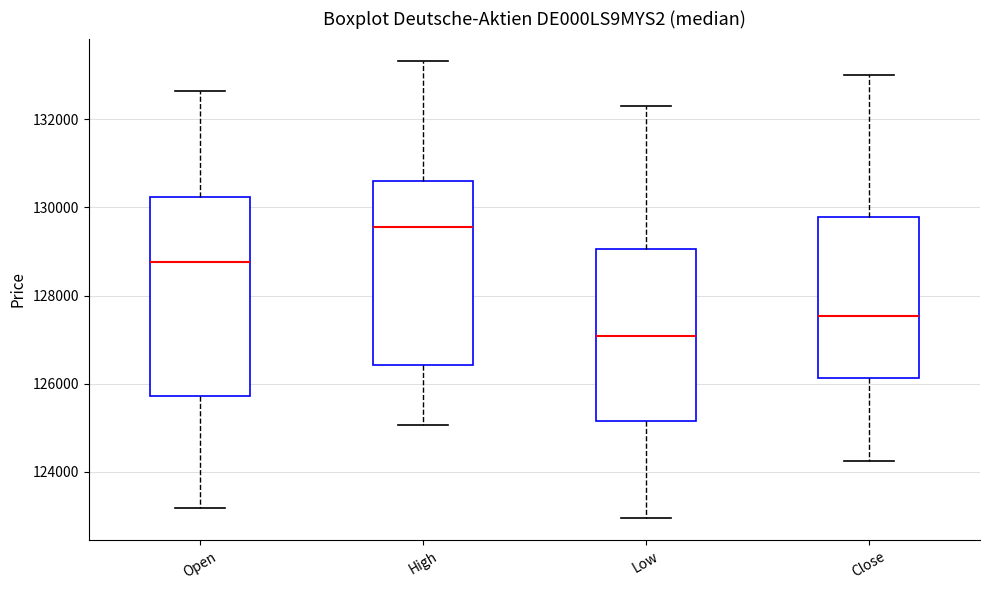

Reading left to right, transcribe this box plot: for each box, give where its median line is, the range the box spans, and where its two whiskers end, as read against the y-axis. The values are not printed on the chart, so give them approximately, as read against the axis.

Open: median 128800, box 125800 to 130200, whiskers 123200 to 132600
High: median 129600, box 126400 to 130600, whiskers 125000 to 133400
Low: median 127000, box 125200 to 129000, whiskers 123000 to 132400
Close: median 127600, box 126200 to 129800, whiskers 124200 to 133000